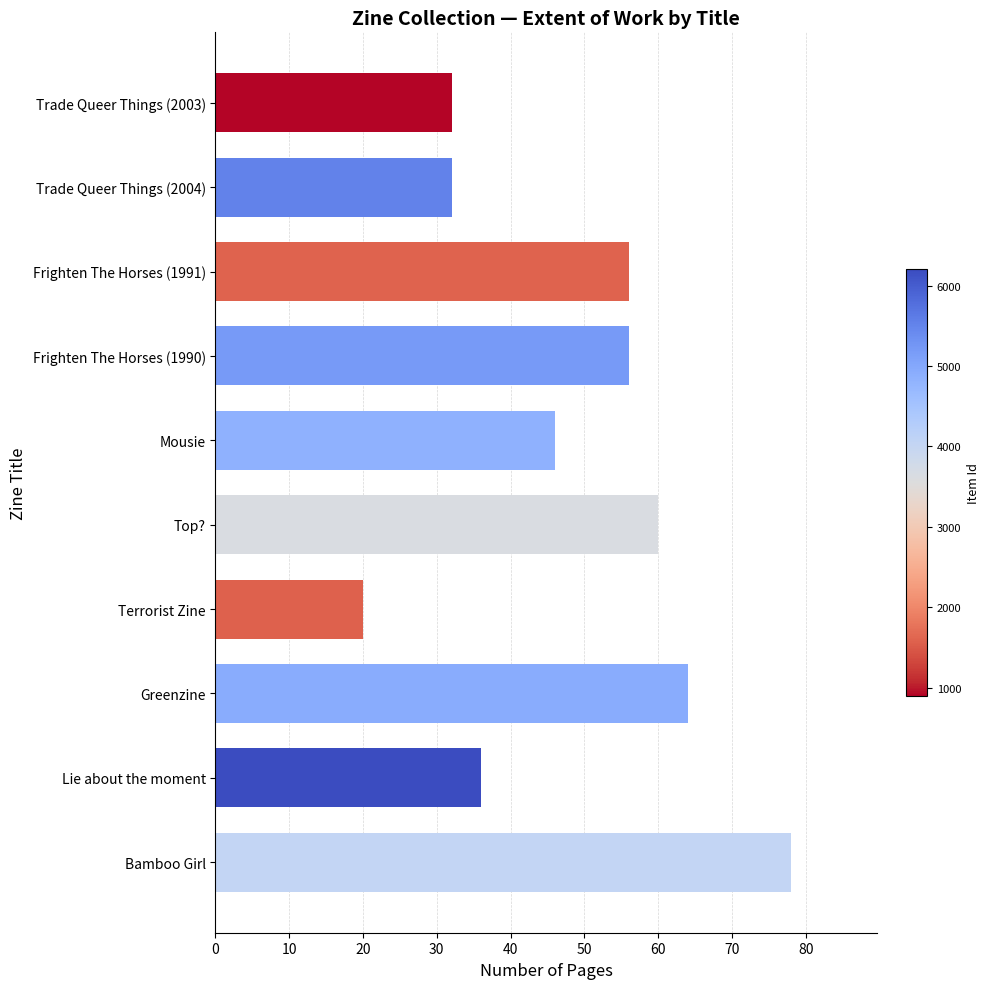

Reading bottom to top, transcribe all the data shown in this chart.

78	36	64	20	60	46	56	56	32	32